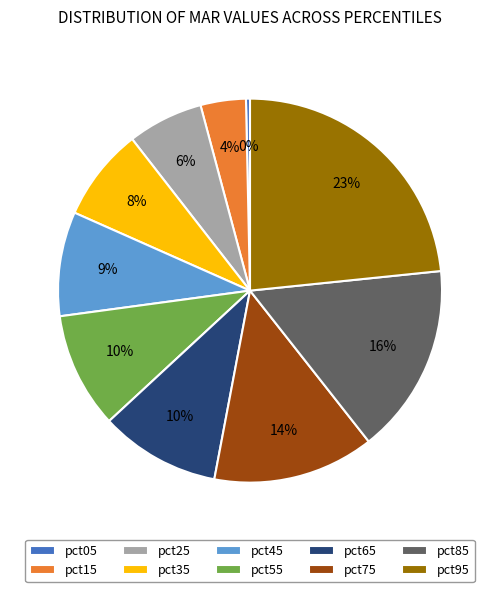

Which has a higher value, pct45 or pct85?

pct85